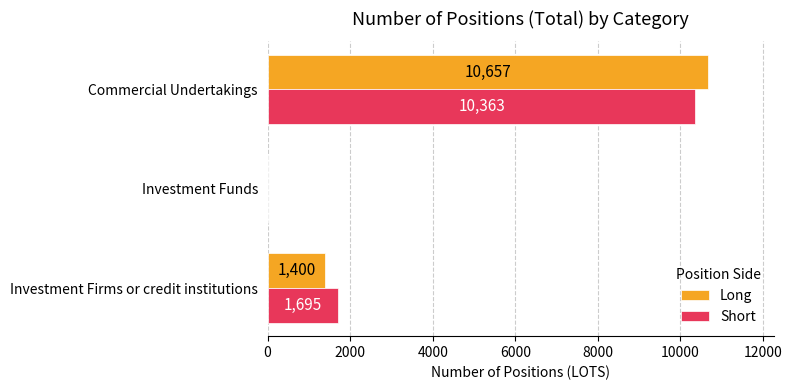

Is it true that Short equals 2599 at Investment Firms or credit institutions?

False